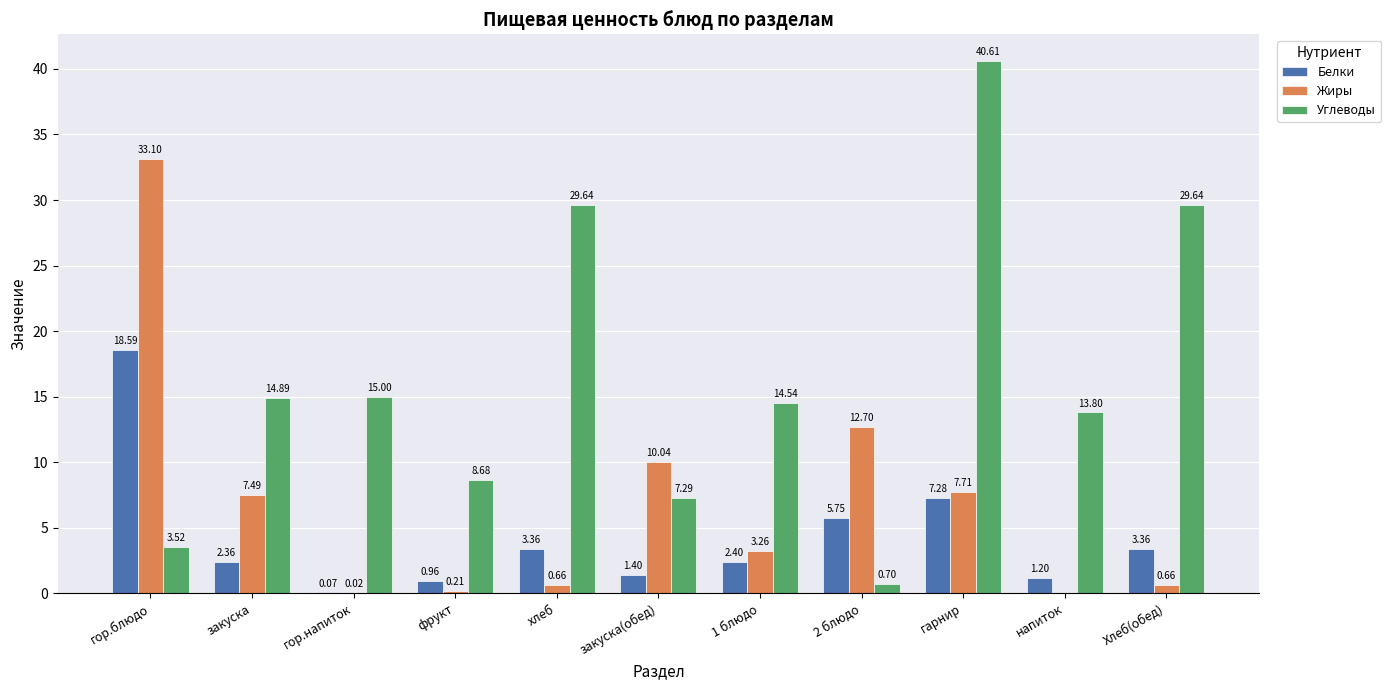

How many groups of bars are there?

11